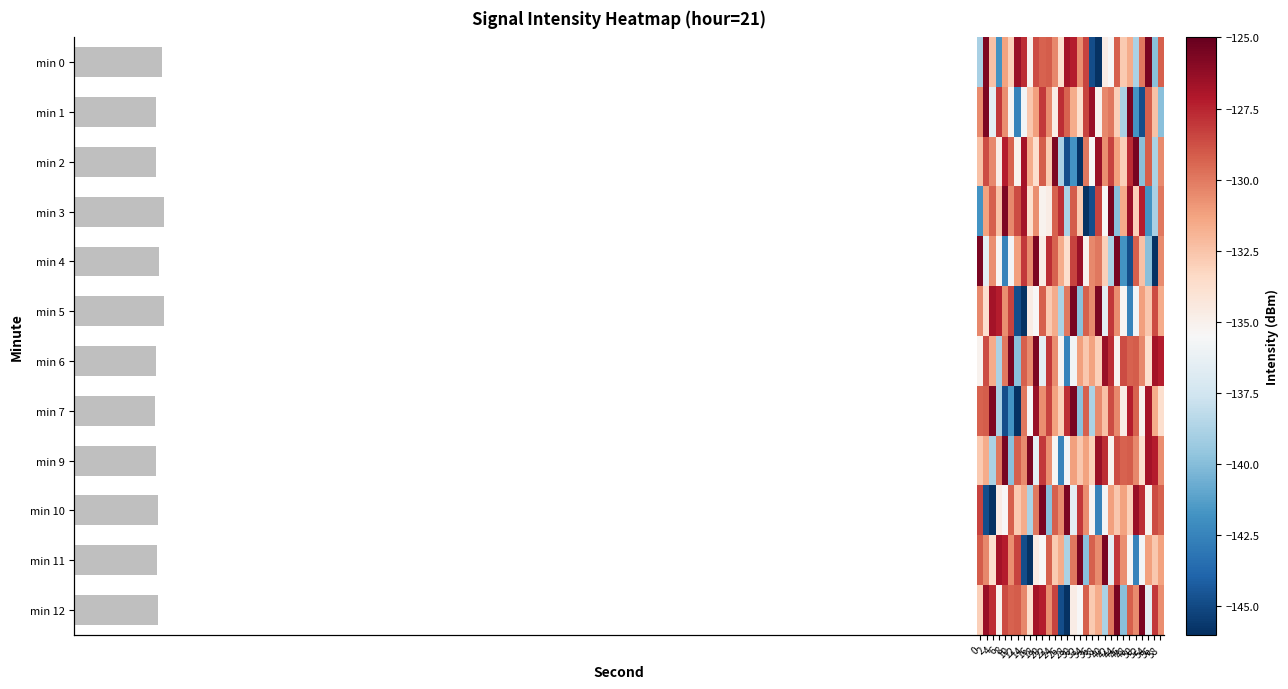

How many values in the 1 series exceed -131?

14